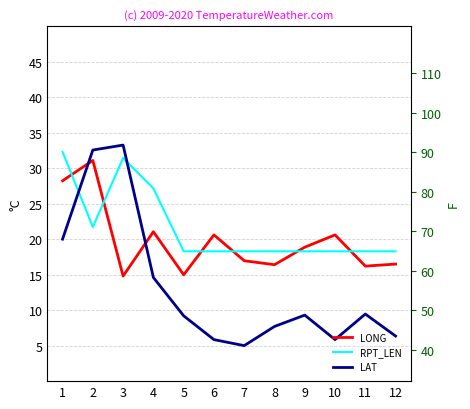

The LONG series shows 14.8 at 3. True or false?

True